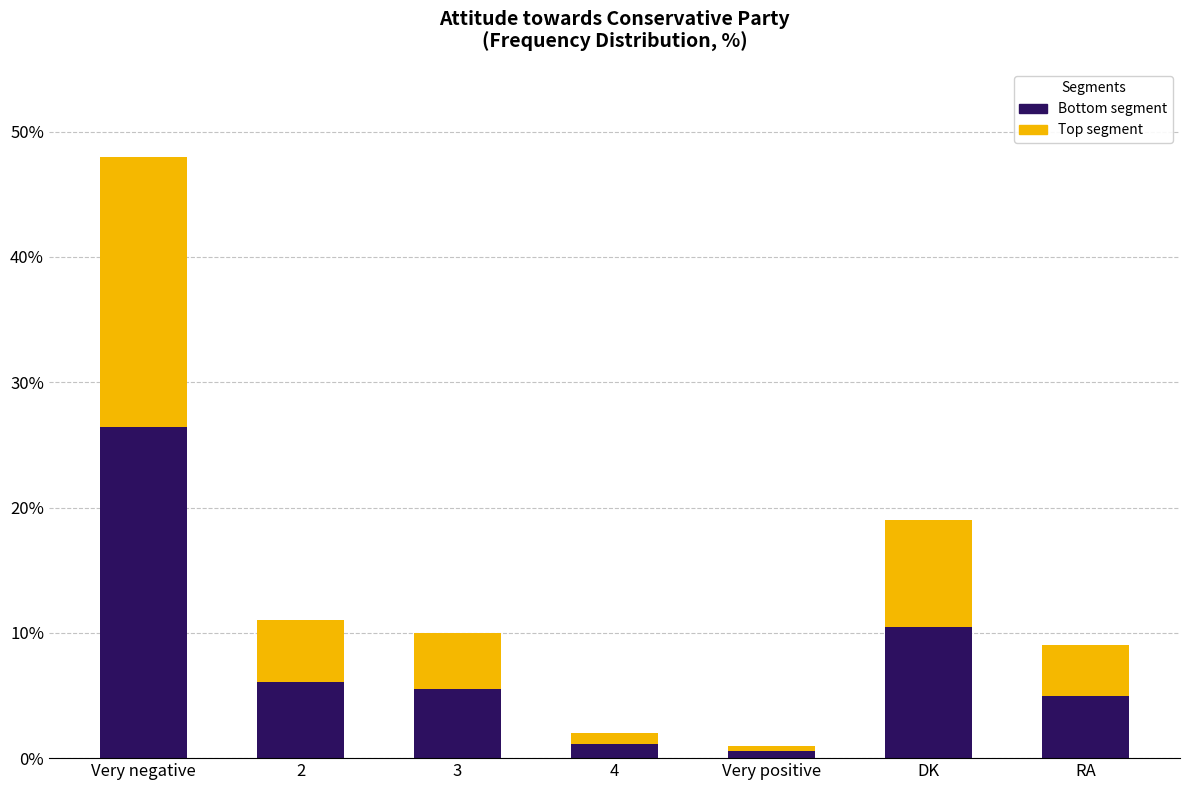

What is the difference between the Bottom segment values at 2 and RA?

1.1